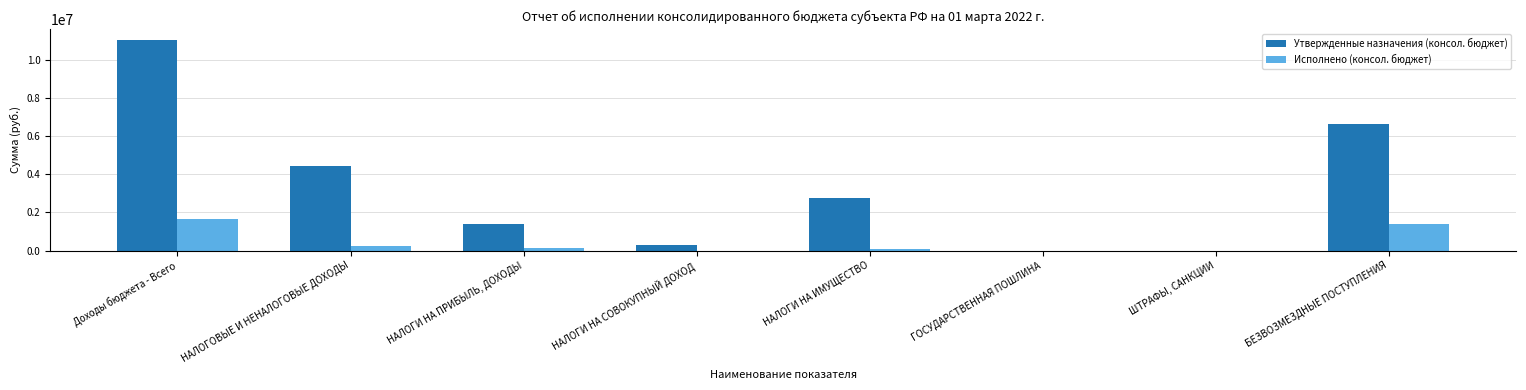

What is the maximum value for Исполнено (консол. бюджет)?

1636593.4